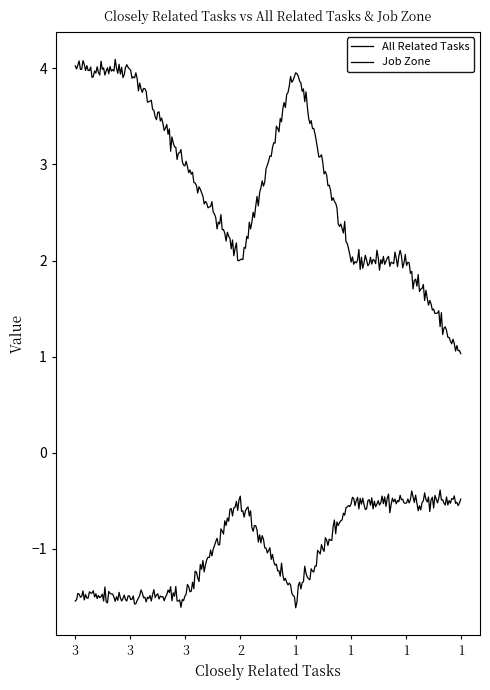

Does the chart have visible grid lines?

No